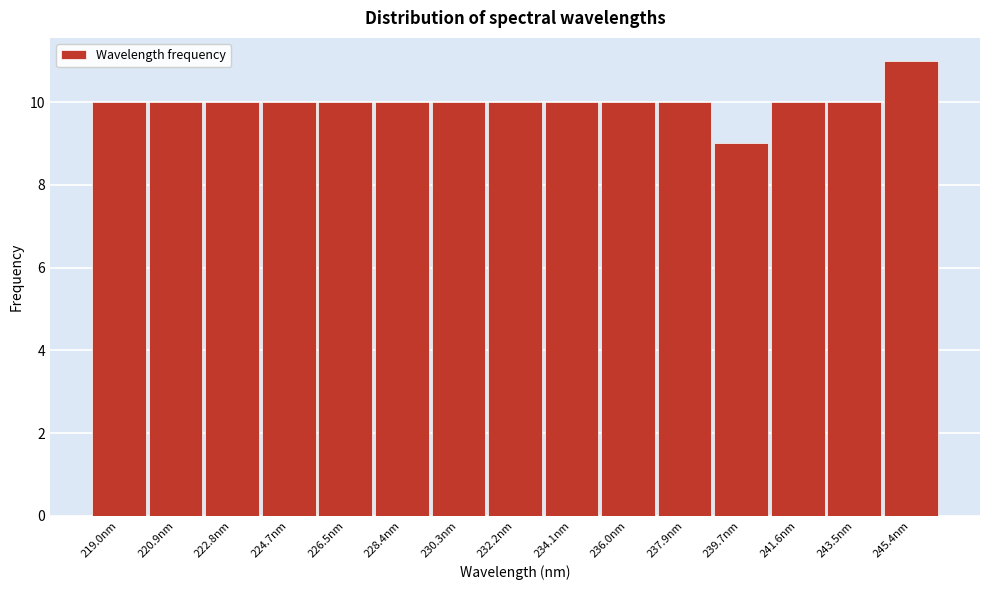

What is the height of the bar covering 225.6 to 227.4 on the x-axis? Neither the bar edges nor the heights are printed on the chart, so give them approximately, as read against the axes.

10